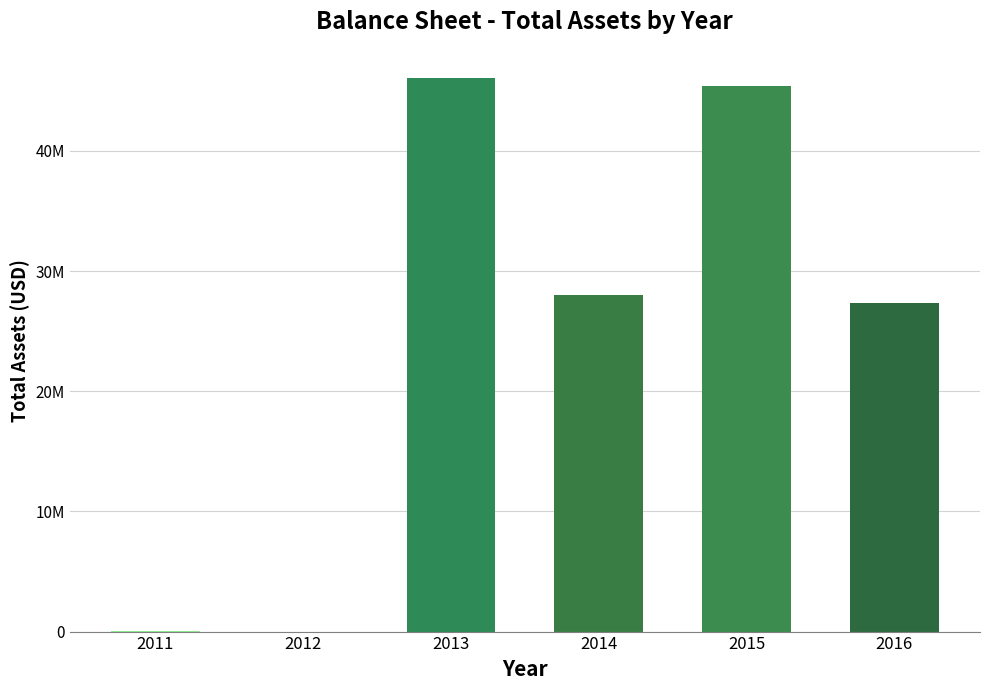

What is the value of the 6th bar from the left?

27342970